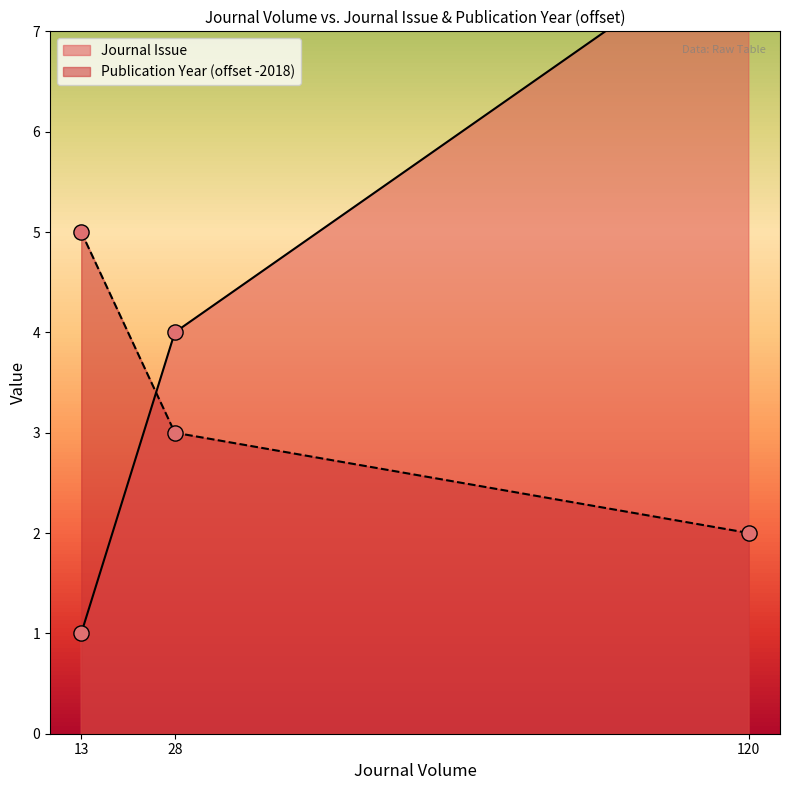

Which series has the largest total across all categories?

Journal Issue